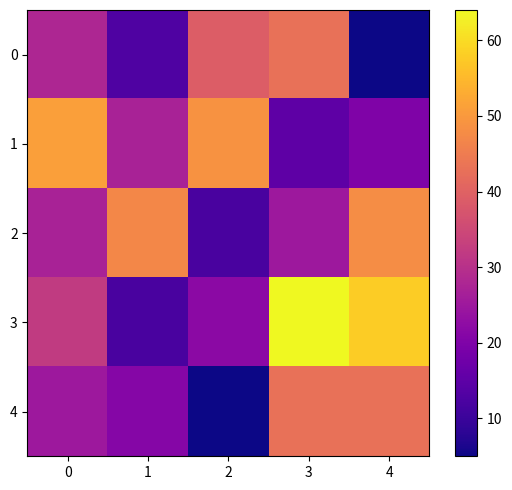

Which series changed the most between 0 and 3?

1